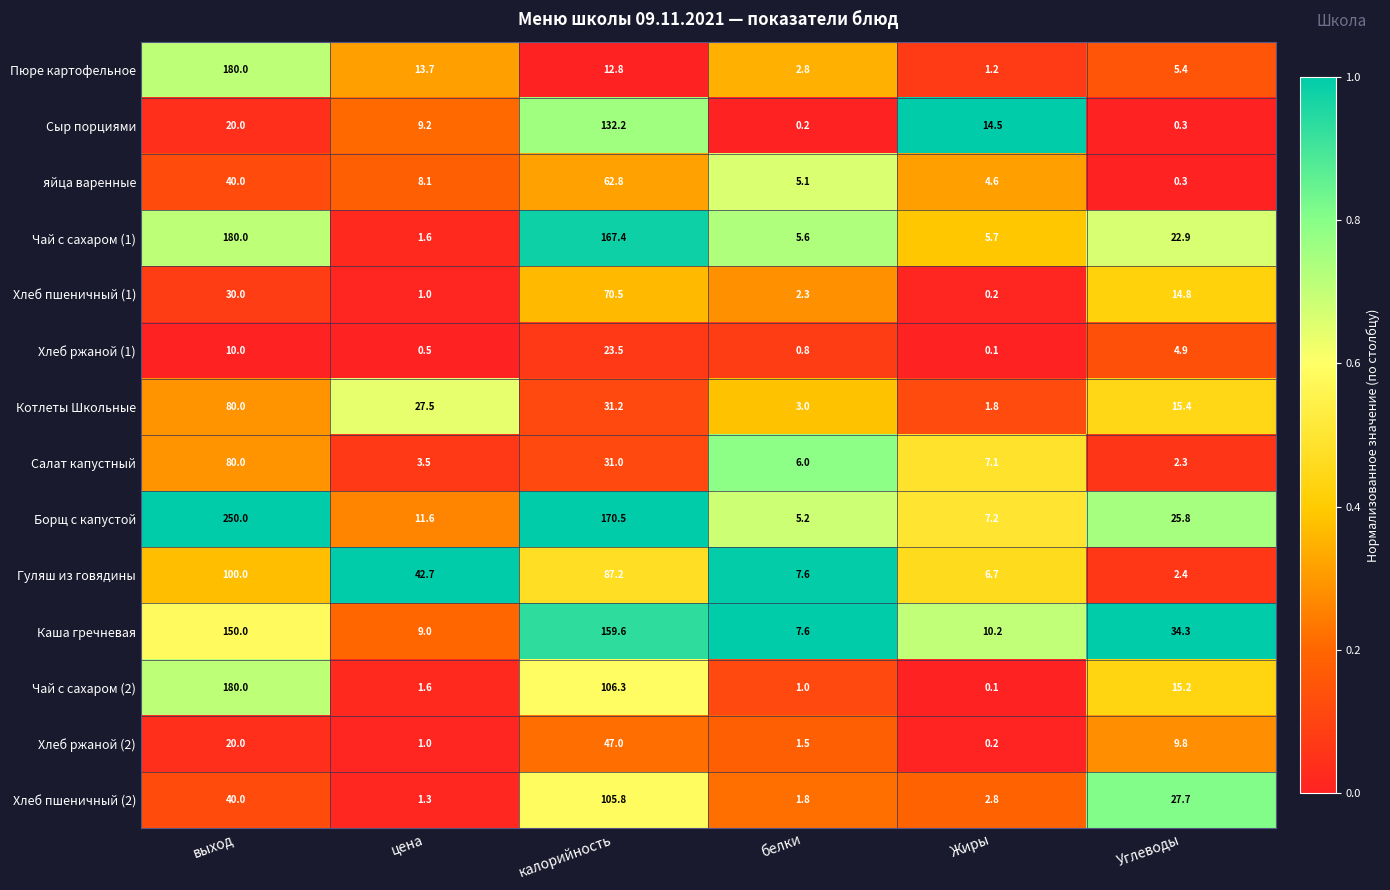

List the labels in order of Гуляш из говядины value, smallest first.

Углеводы, Жиры, белки, цена, калорийность, выход